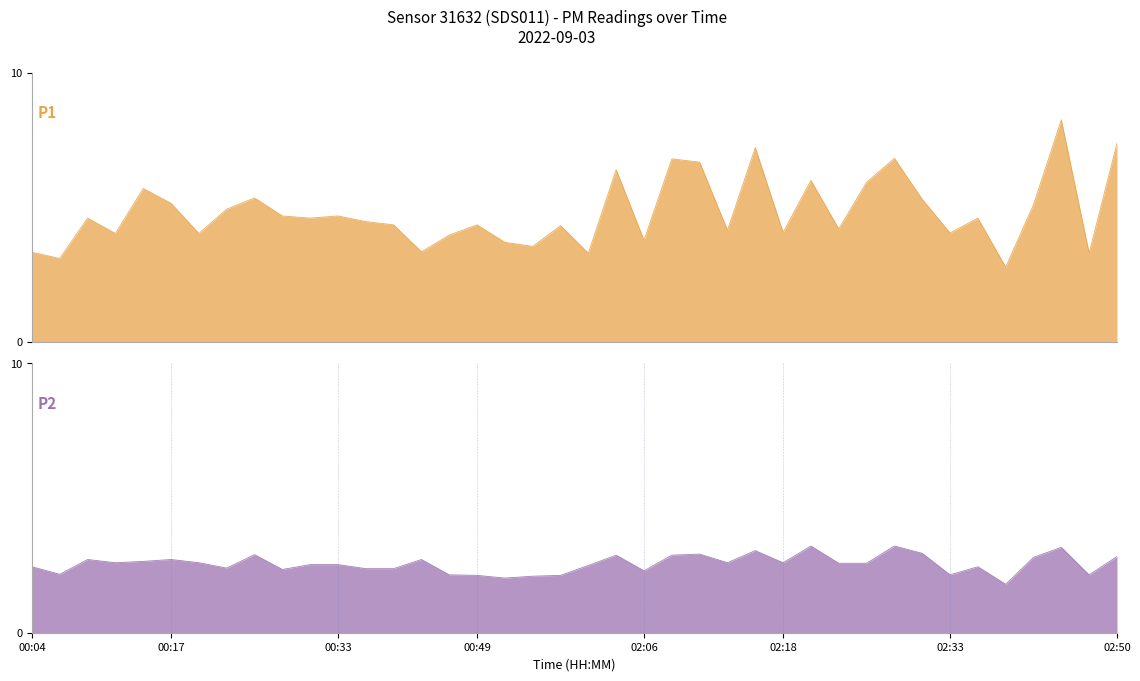

Which series changed the most between 00:33 and 02:21?

P1